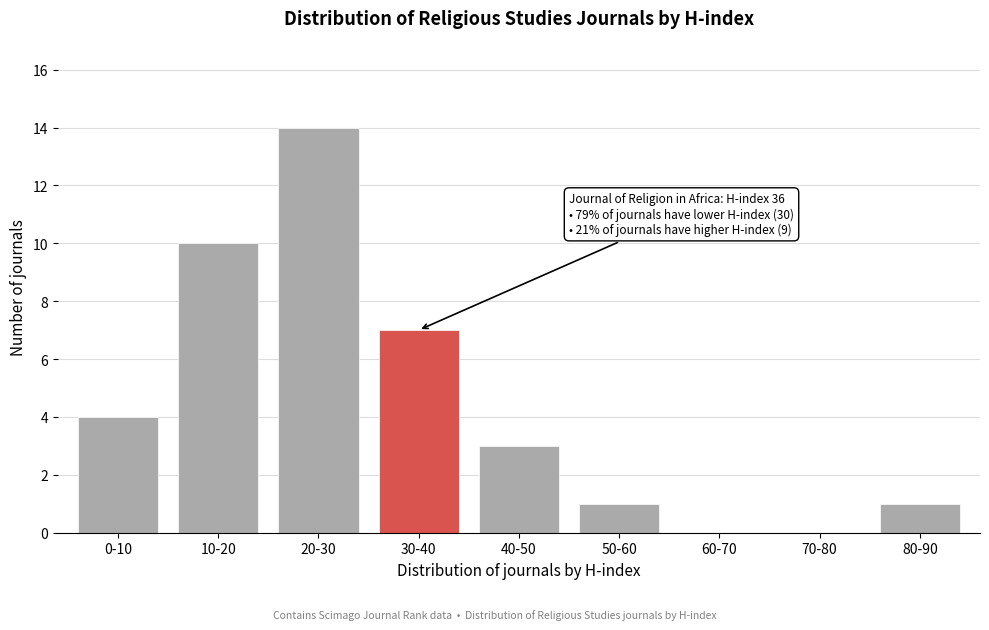

Reading left to right, list all the values displayed in this chart.

0-10=4	10-20=10	20-30=14	30-40=7	40-50=3	50-60=1	60-70=0	70-80=0	80-90=1